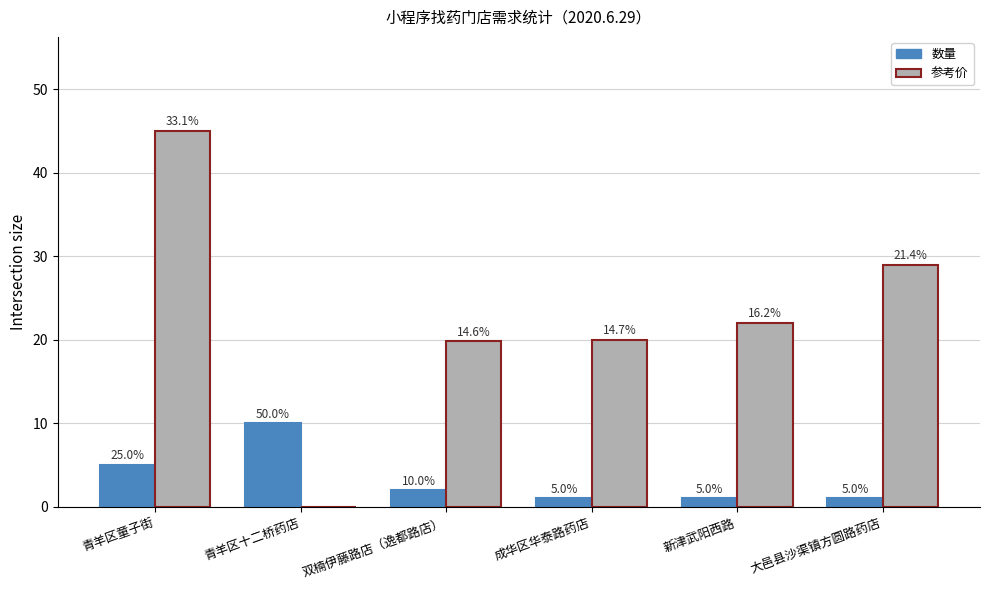

At how many categories does at least one series exceed 18?

5